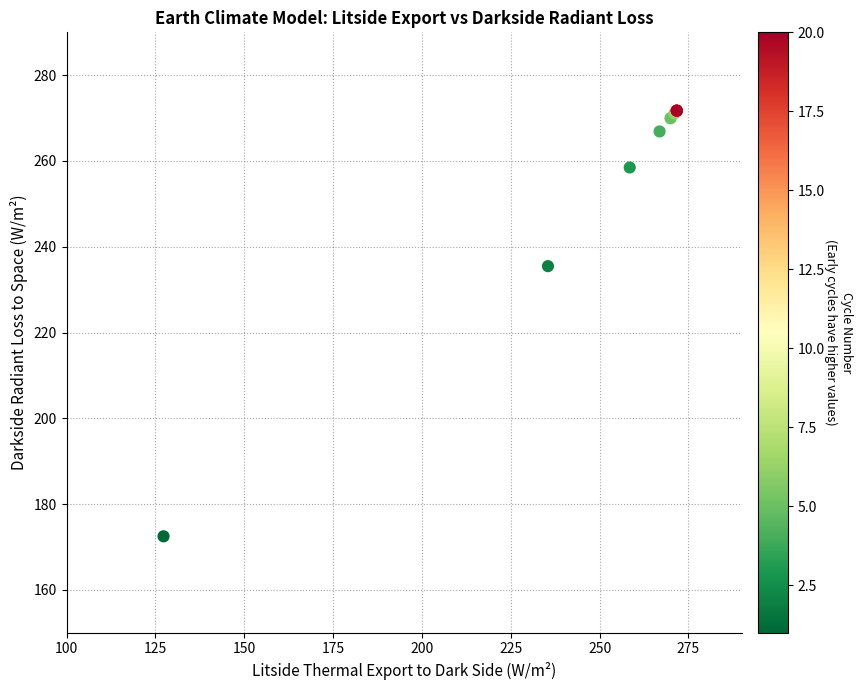

What Y value in the scatter plot is closest to 222?

235.5